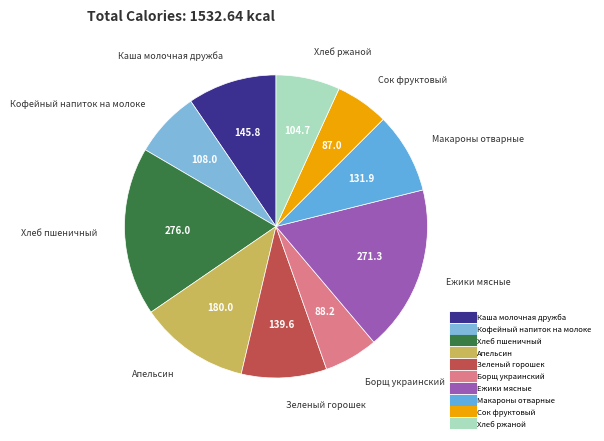

Combined, do Ежики мясные and Хлеб пшеничный account for over 50%?

No